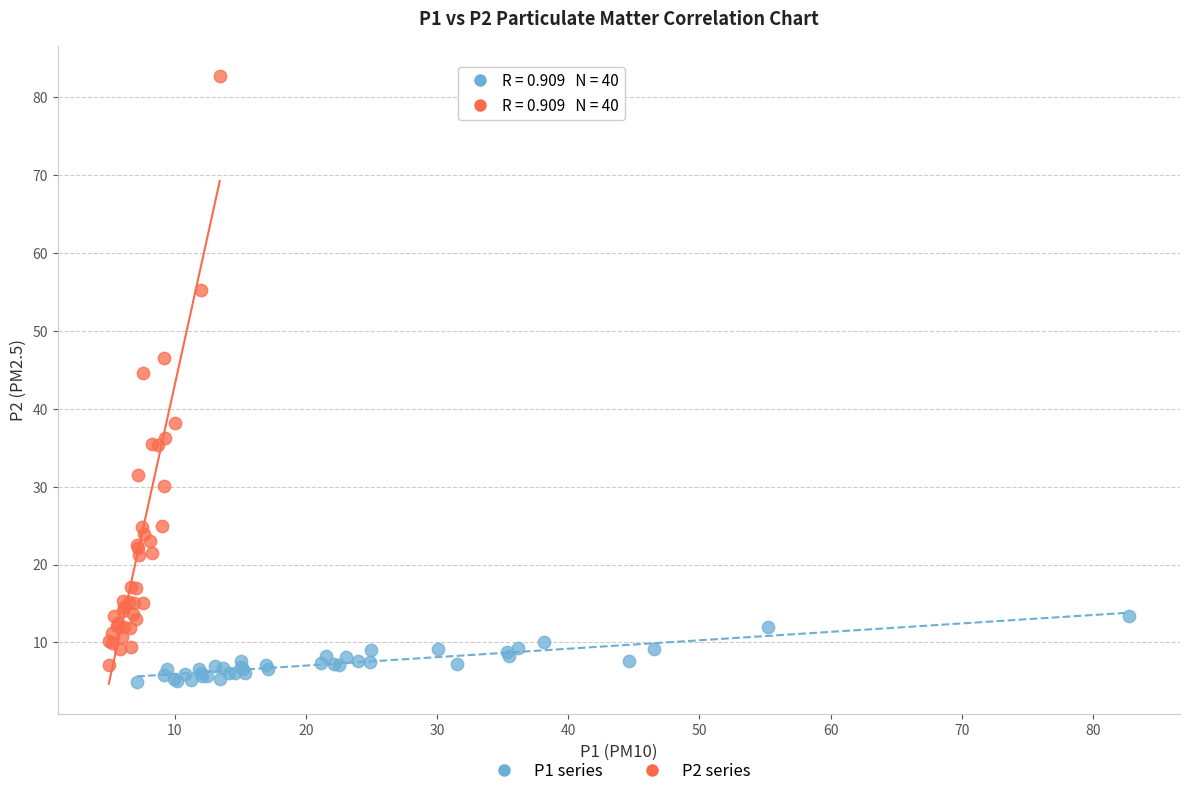

Which series reaches the maximum Y coordinate?

P2 series